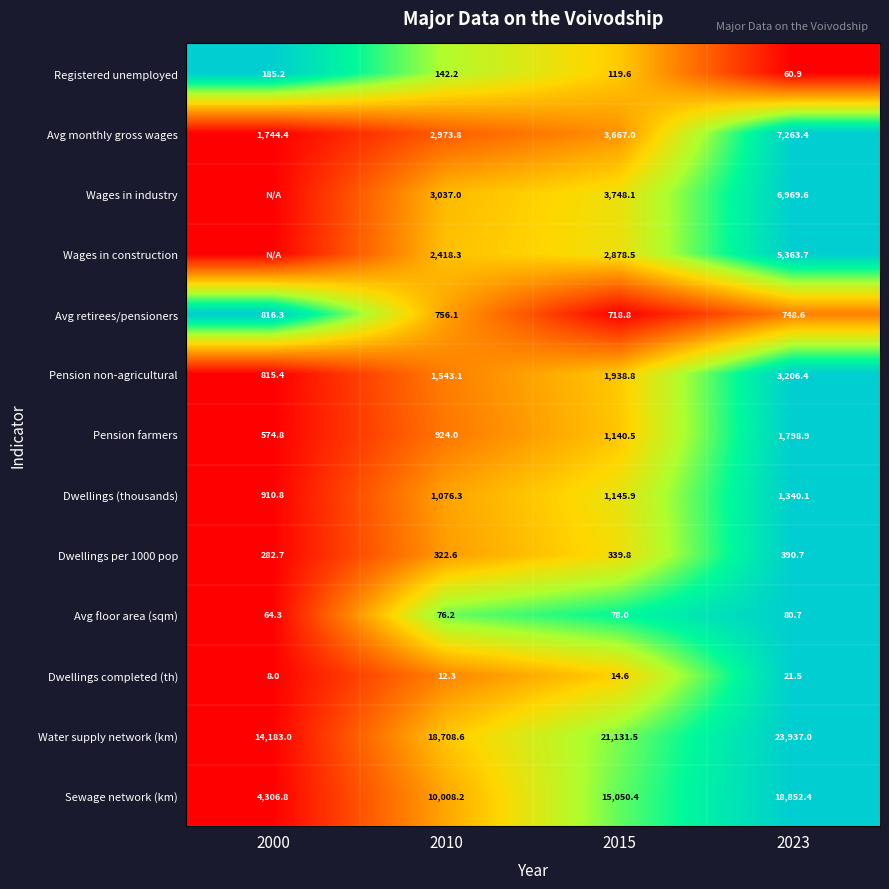

What is the difference between the Wages in industry values at 2010 and 2023?

3932.6